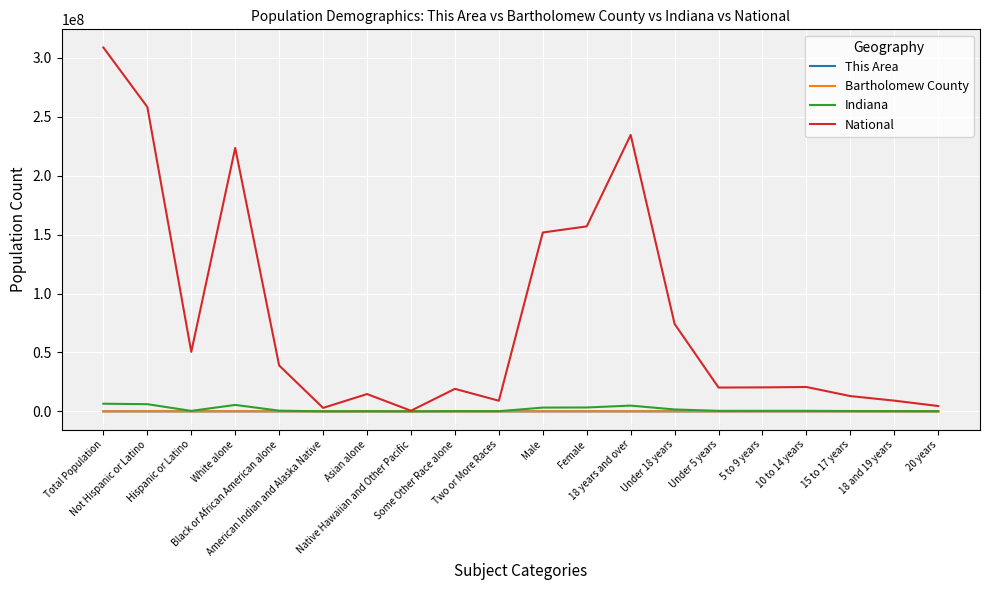

Which series has the largest total across all categories?

National